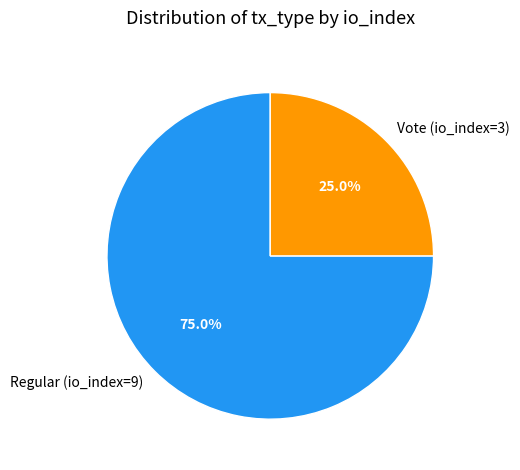

Combined, do Vote (io_index=3) and Regular (io_index=9) account for over 50%?

Yes